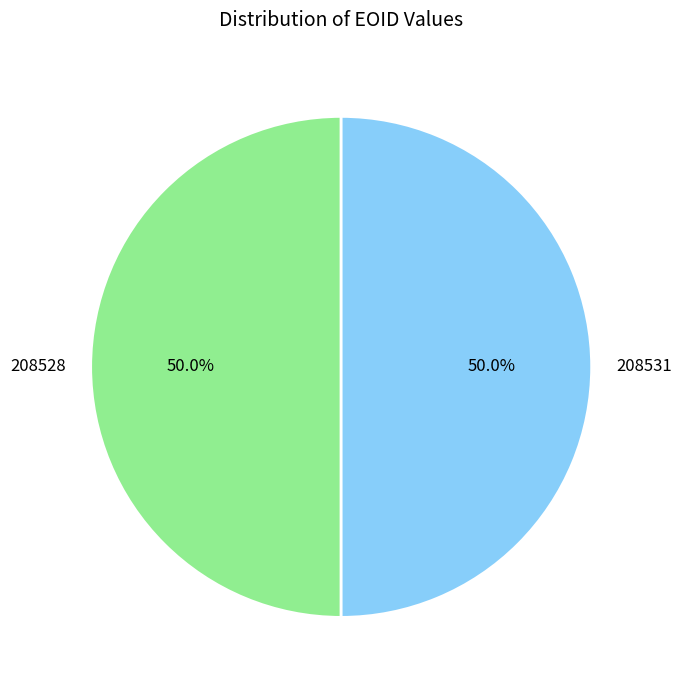

What is the ratio of the value at 208531 to the value at 208528?

1.0